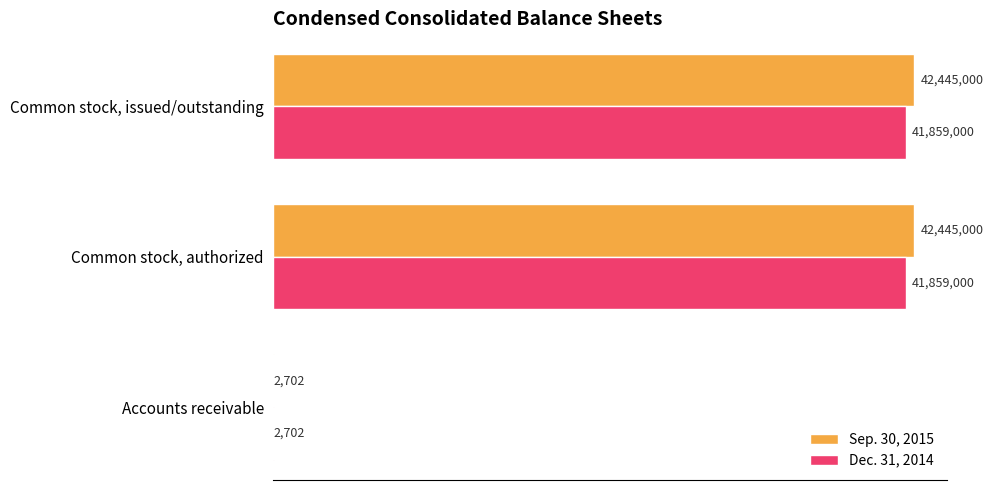

What are all the series names shown in the legend?

Sep. 30, 2015, Dec. 31, 2014